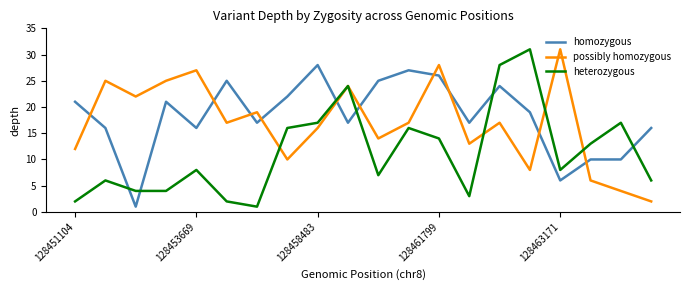

What is the greatest value displayed?

31